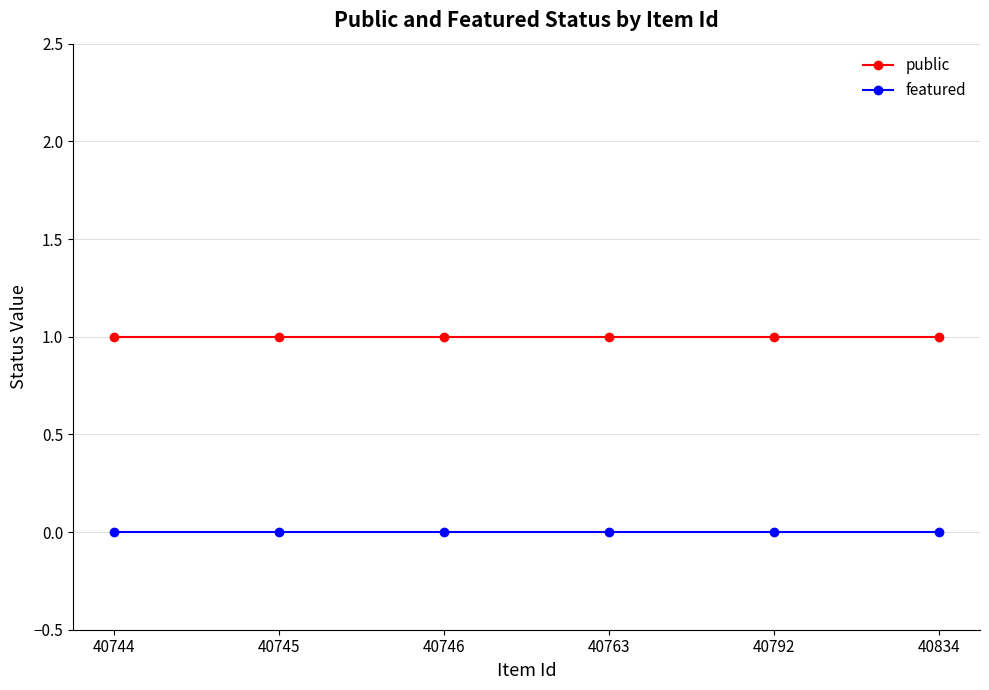

At how many categories does at least one series exceed 0?

6